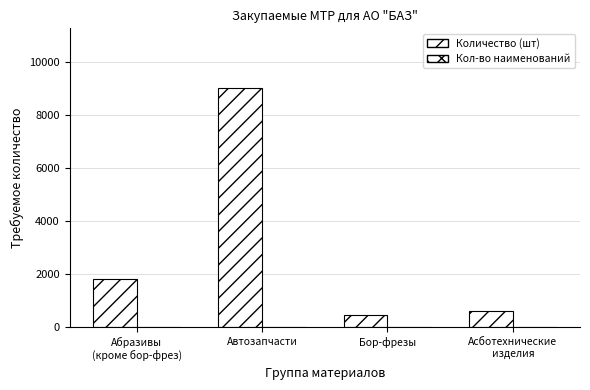

Rank the series by their maximum value, from lowest to highest.

Кол-во наименований, Количество (шт)